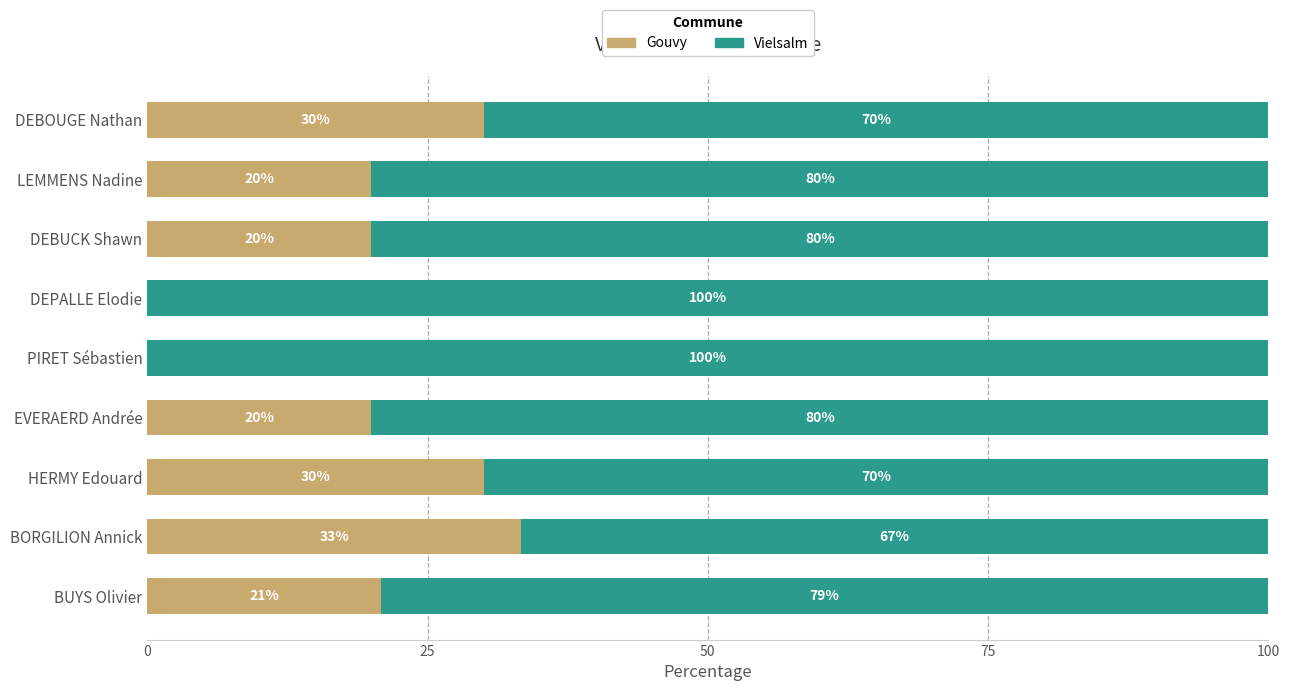

How many series are shown in this chart?

2